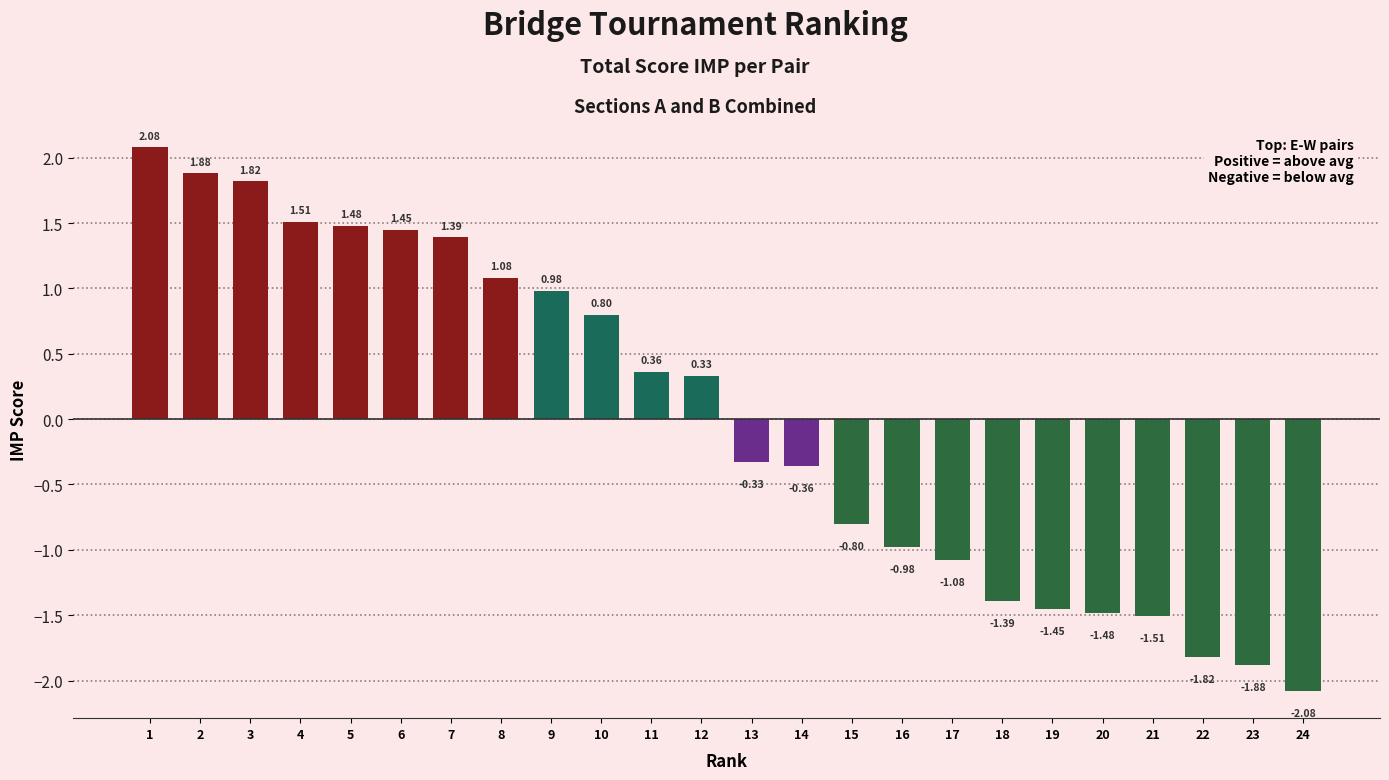

Are the bars horizontal?

No